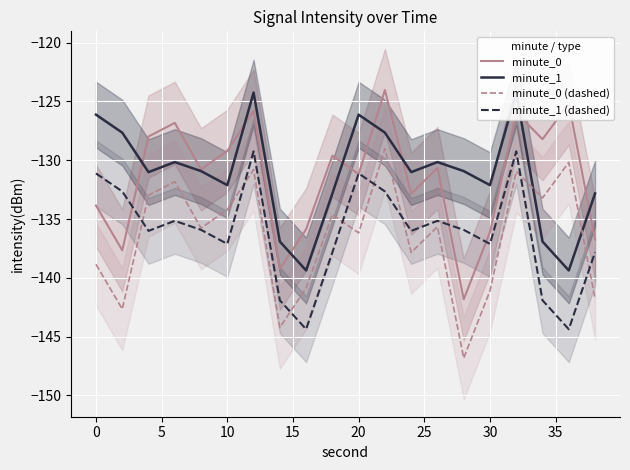

What are all the series names shown in the legend?

minute_0, minute_1, minute_0 (dashed), minute_1 (dashed)